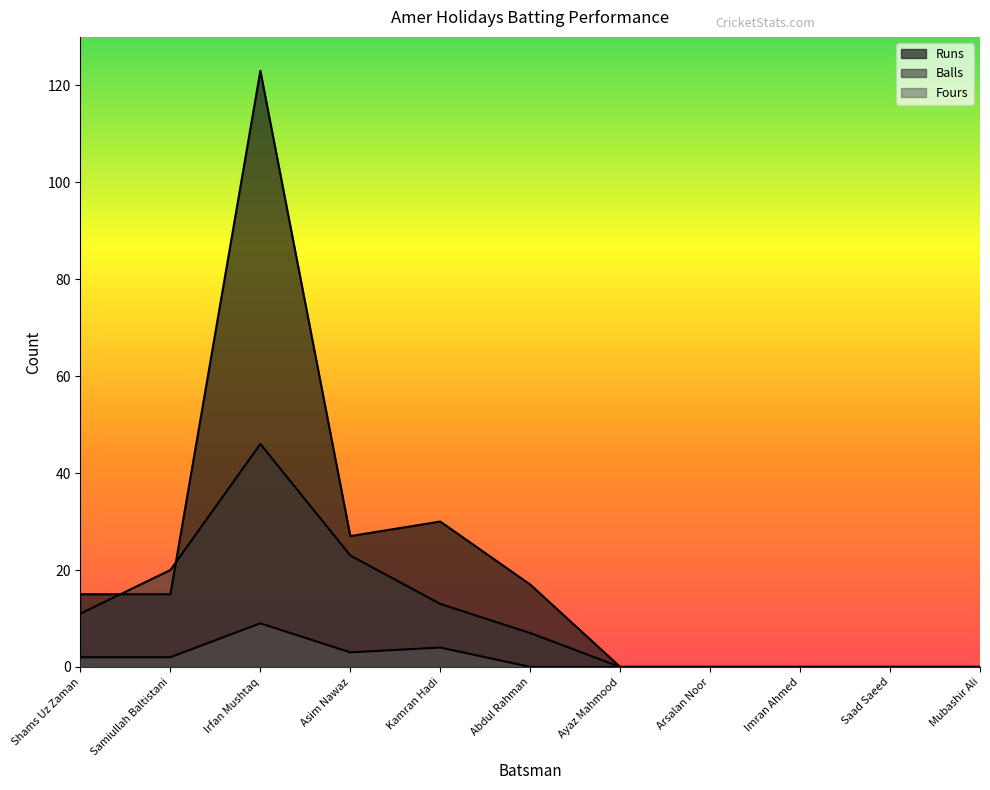

What is the total value across all series at Shams Uz Zaman?

28